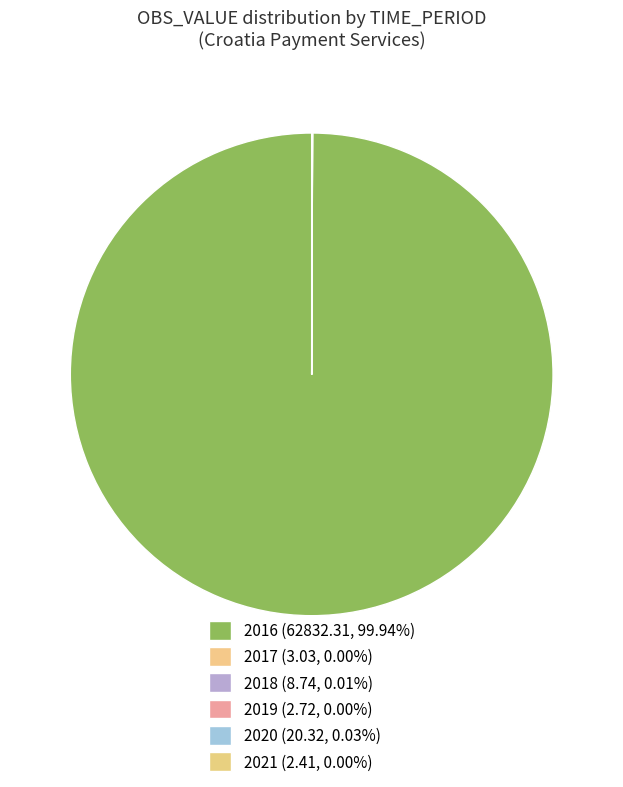

What is the ratio of the value at 2020 to the value at 2021?

8.4